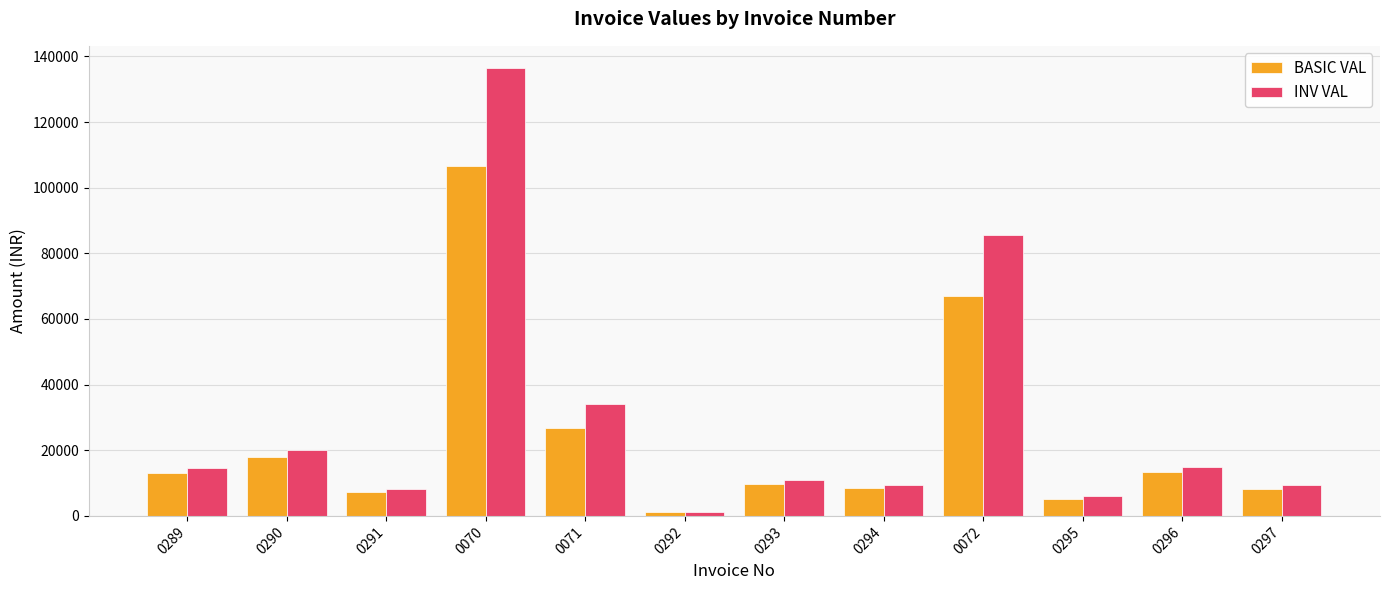

Does the chart contain any negative values?

No